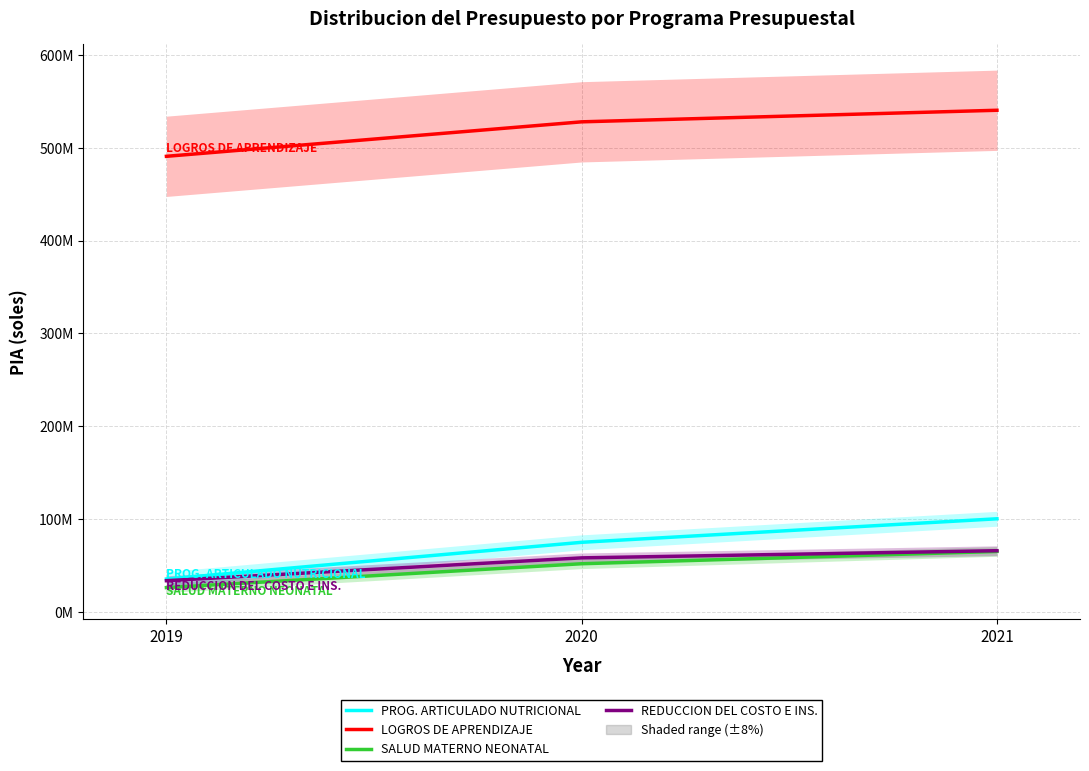

Which series has the largest range (max minus min)?

PROG. ARTICULADO NUTRICIONAL